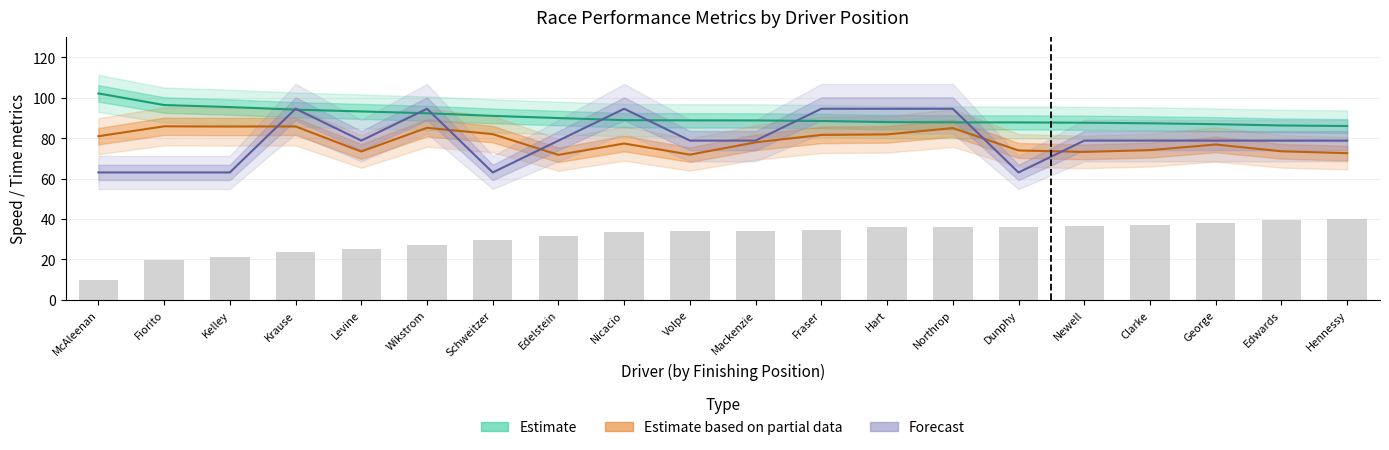

How many values in the Estimate based on partial data series are below 77?

9